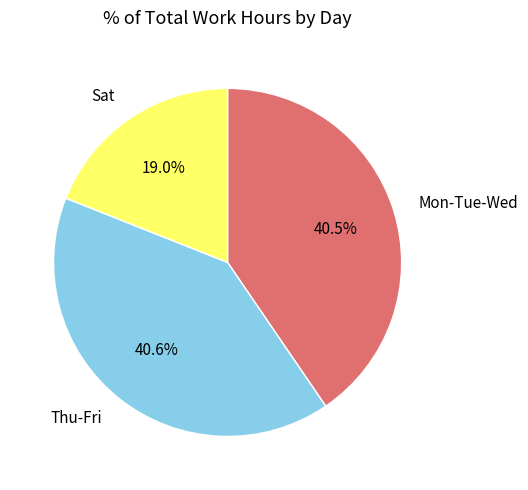

To the nearest percent, what is the average slice percentage?

33%